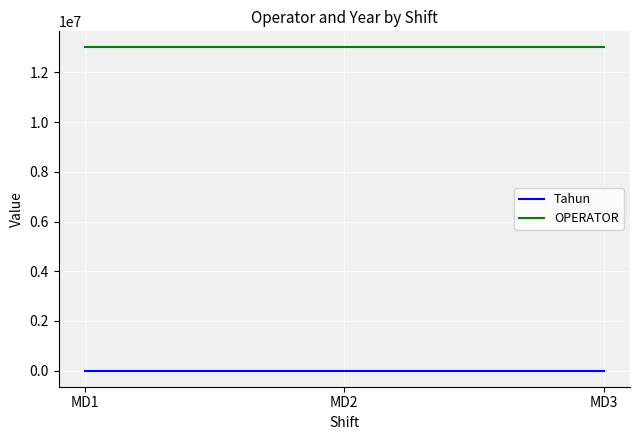

The value of OPERATOR at MD3 is 4056661. True or false?

False